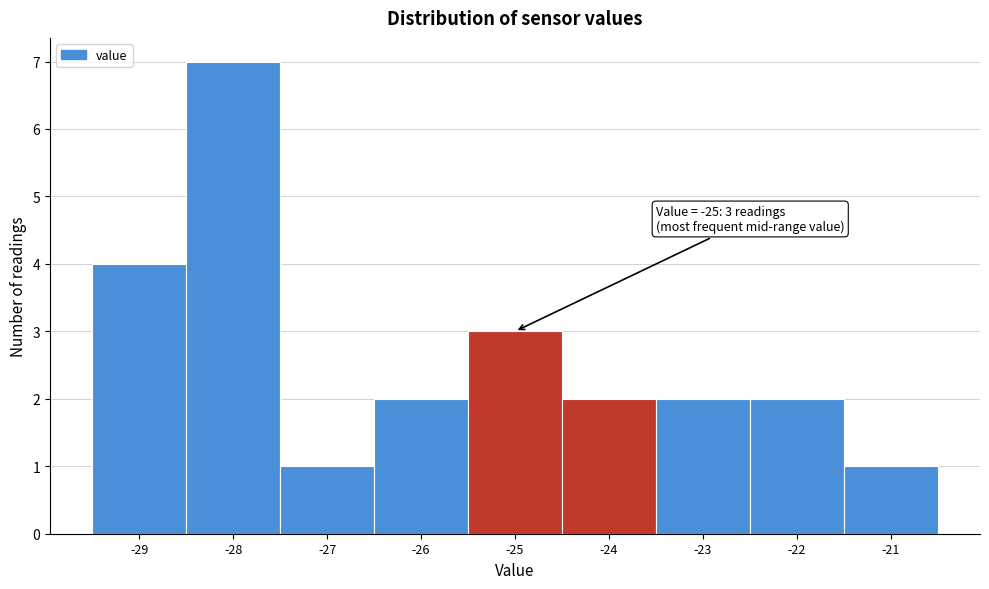

Which range on the x-axis has the tallest bar?

-28.5 to -27.5